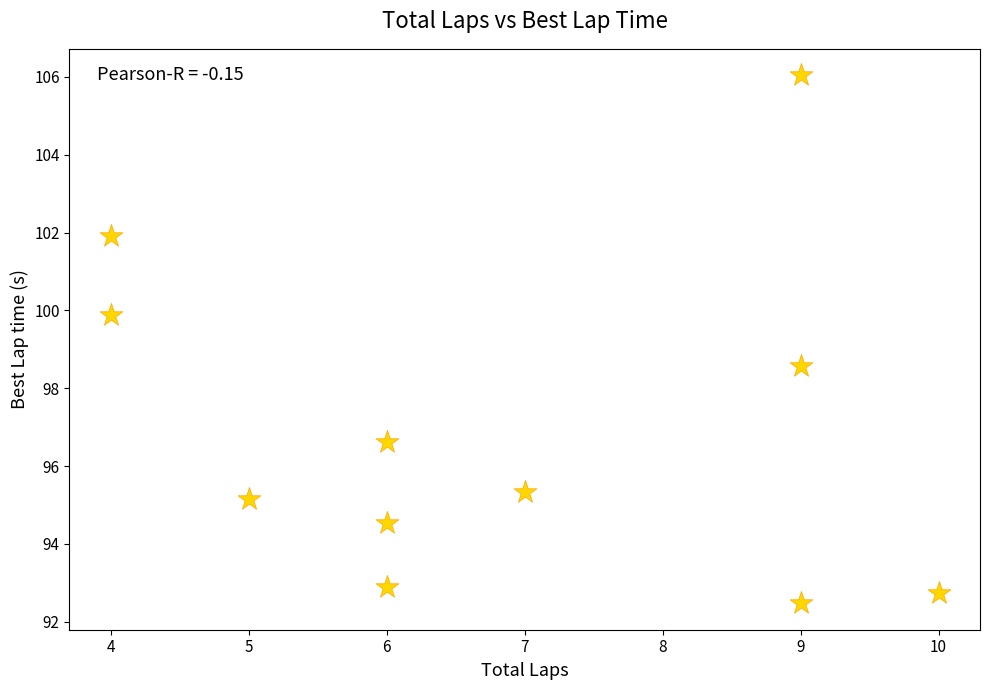

What Y value in the scatter plot is closest to 99?

98.6